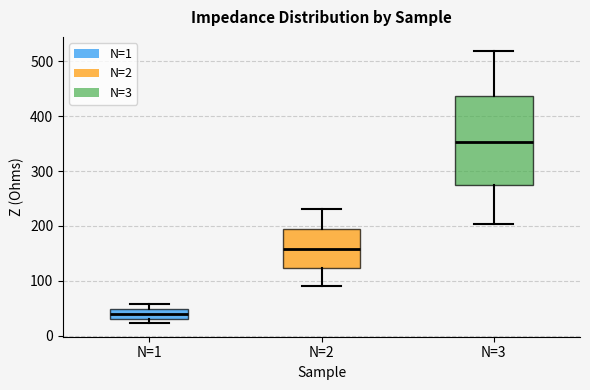

Reading left to right, transcribe this box plot: for each box, give where its median line is, the range the box spans, and where its two whiskers end, as read against the y-axis. The values are not printed on the chart, so give them approximately, as read against the axis.

N=1: median 40, box 30 to 50, whiskers 20 to 60
N=2: median 160, box 120 to 200, whiskers 90 to 230
N=3: median 350, box 270 to 440, whiskers 200 to 520